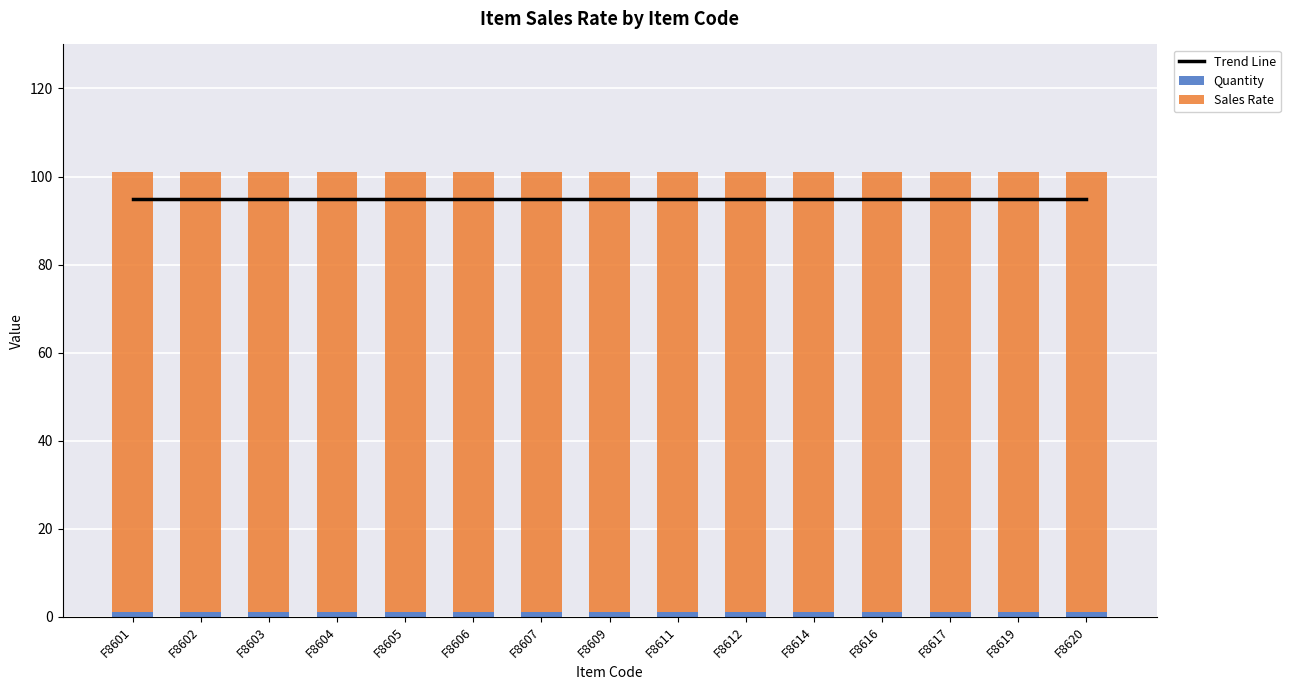

Is the value of Quantity at F8619 greater than the value of Sales Rate at F8602?

No